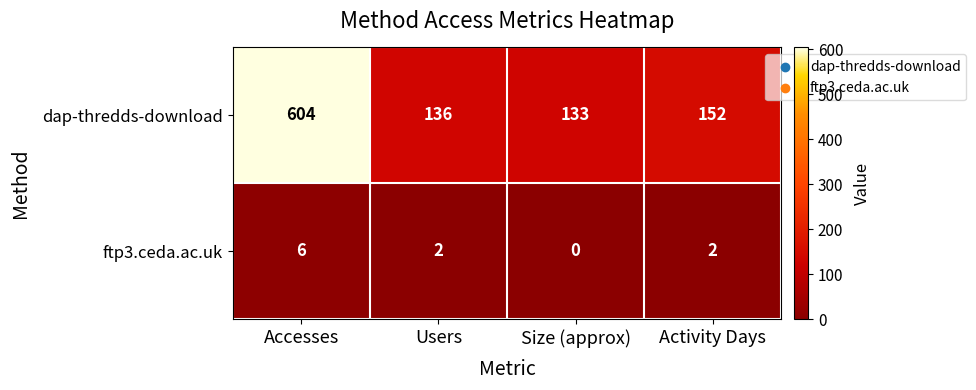

Between Accesses and Users, which series saw the biggest shift?

dap-thredds-download